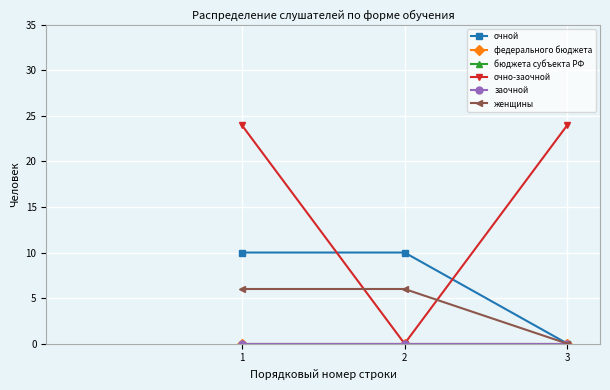

What is the sum of all очно-заочной values?

48